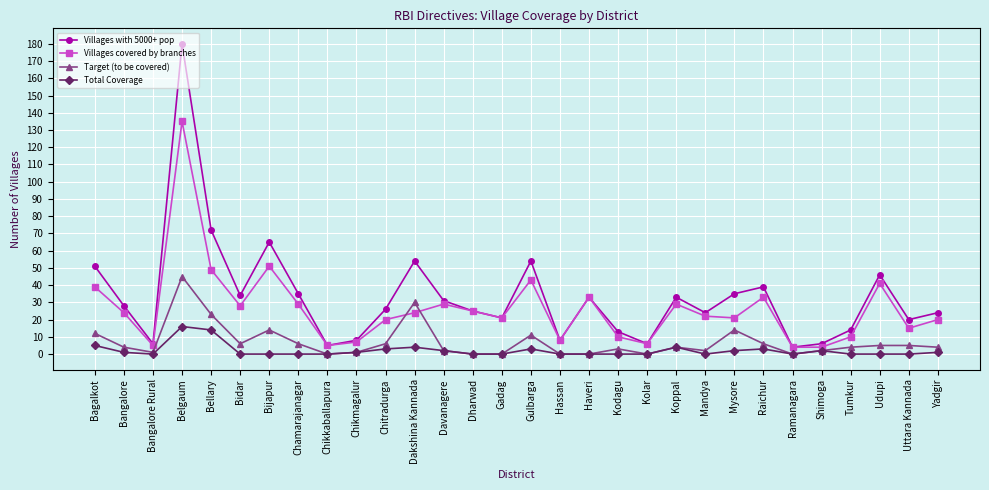

What are all the series names shown in the legend?

Villages with 5000+ pop, Villages covered by branches, Target (to be covered), Total Coverage